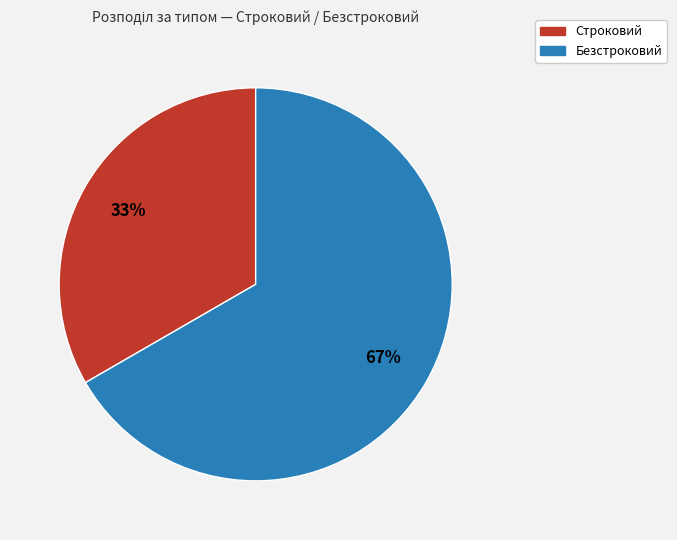

To the nearest percent, what percentage of the pie is Безстроковий?

67%